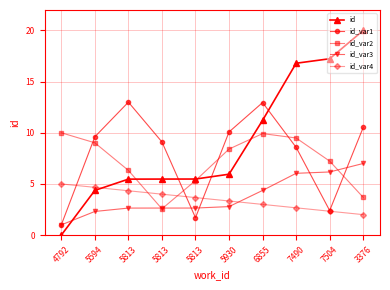

Rank the categories by id_var4 value from highest to lowest.

4792, 5594, 5813, 5813, 5813, 5930, 6855, 7490, 7504, 3376